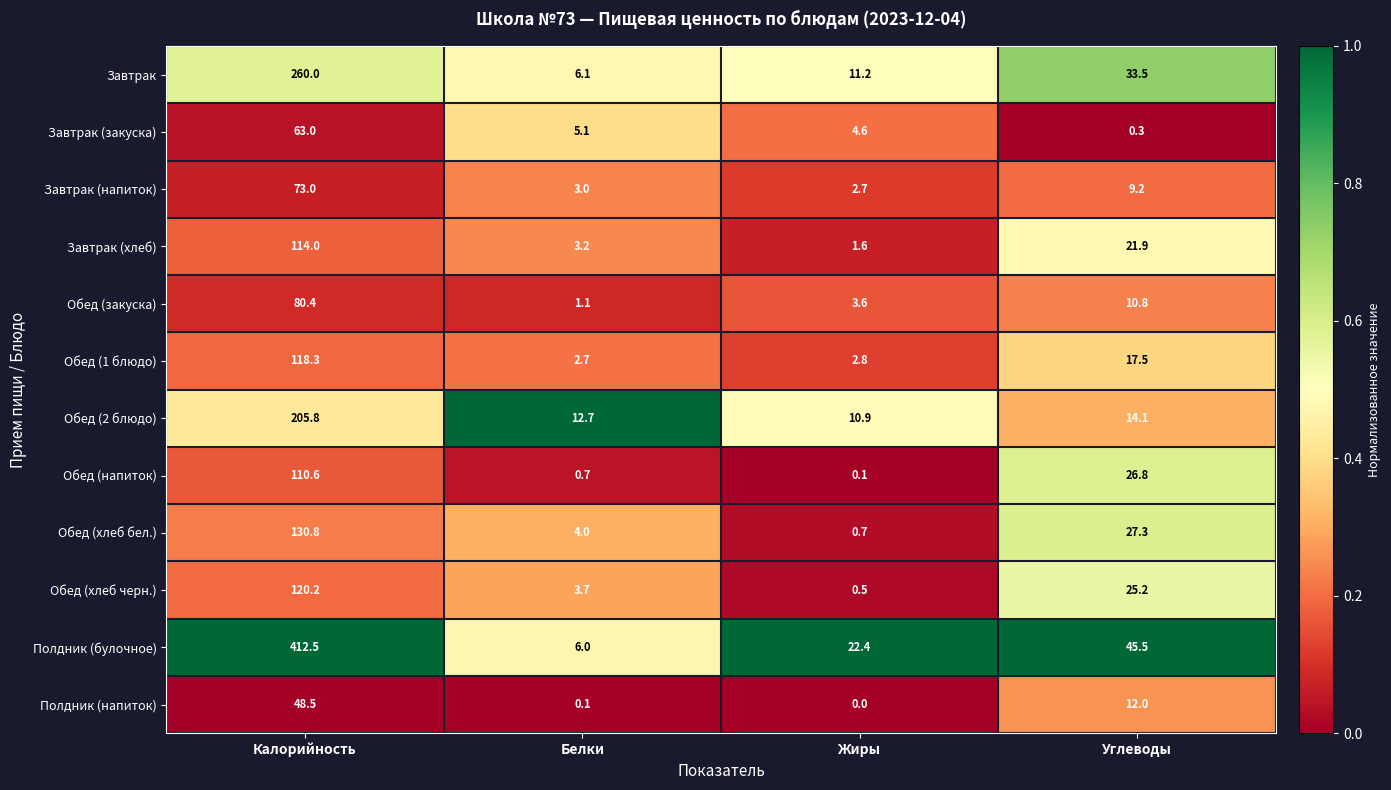

Which series has the widest spread of values?

Полдник (булочное)